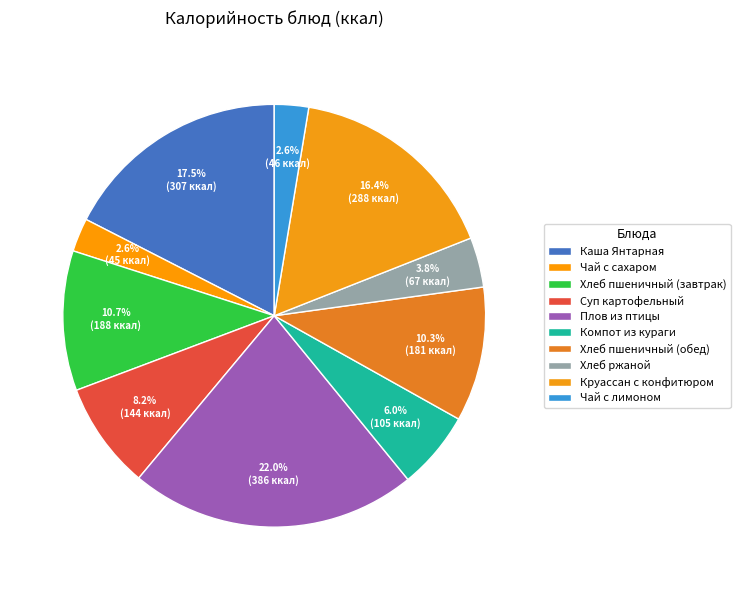

How many segments does this pie chart have?

10